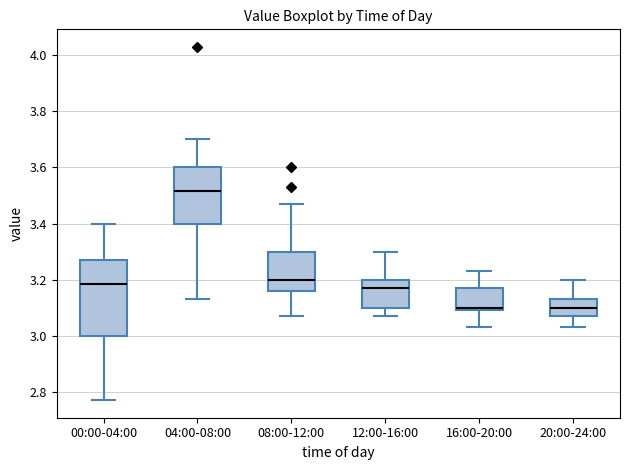

Reading left to right, transcribe this box plot: for each box, give where its median line is, the range the box spans, and where its two whiskers end, as read against the y-axis. The values are not printed on the chart, so give them approximately, as read against the axis.

00:00-04:00: median 3.18, box 3.00 to 3.28, whiskers 2.78 to 3.40
04:00-08:00: median 3.52, box 3.40 to 3.60, whiskers 3.14 to 3.70
08:00-12:00: median 3.20, box 3.16 to 3.30, whiskers 3.08 to 3.48
12:00-16:00: median 3.18, box 3.10 to 3.20, whiskers 3.08 to 3.30
16:00-20:00: median 3.10 (just above the box's lower edge), box 3.10 to 3.18, whiskers 3.04 to 3.24
20:00-24:00: median 3.10, box 3.08 to 3.14, whiskers 3.04 to 3.20